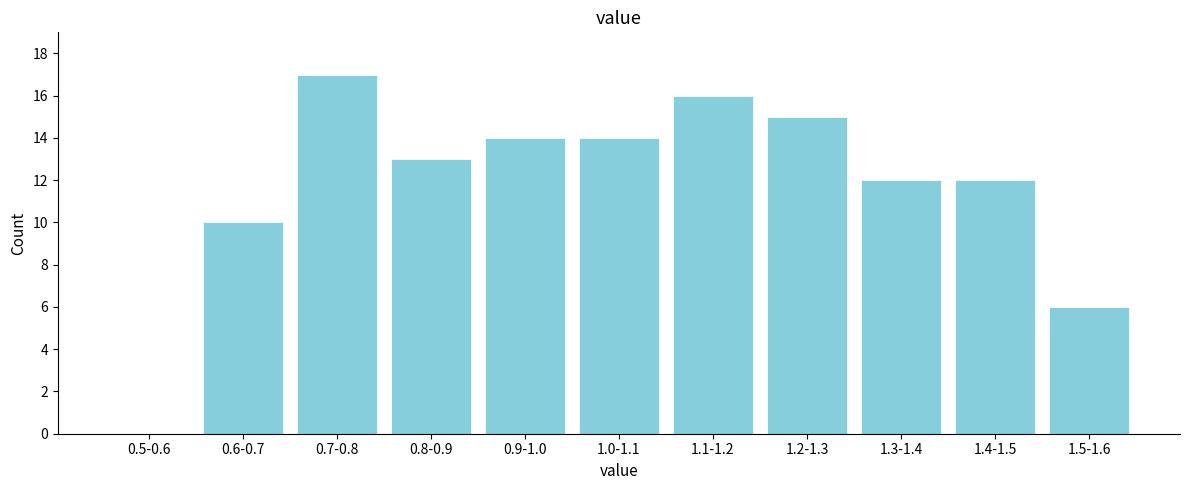

Reading left to right, list all the values displayed in this chart.

0.5-0.6=0	0.6-0.7=10	0.7-0.8=17	0.8-0.9=13	0.9-1.0=14	1.0-1.1=14	1.1-1.2=16	1.2-1.3=15	1.3-1.4=12	1.4-1.5=12	1.5-1.6=6